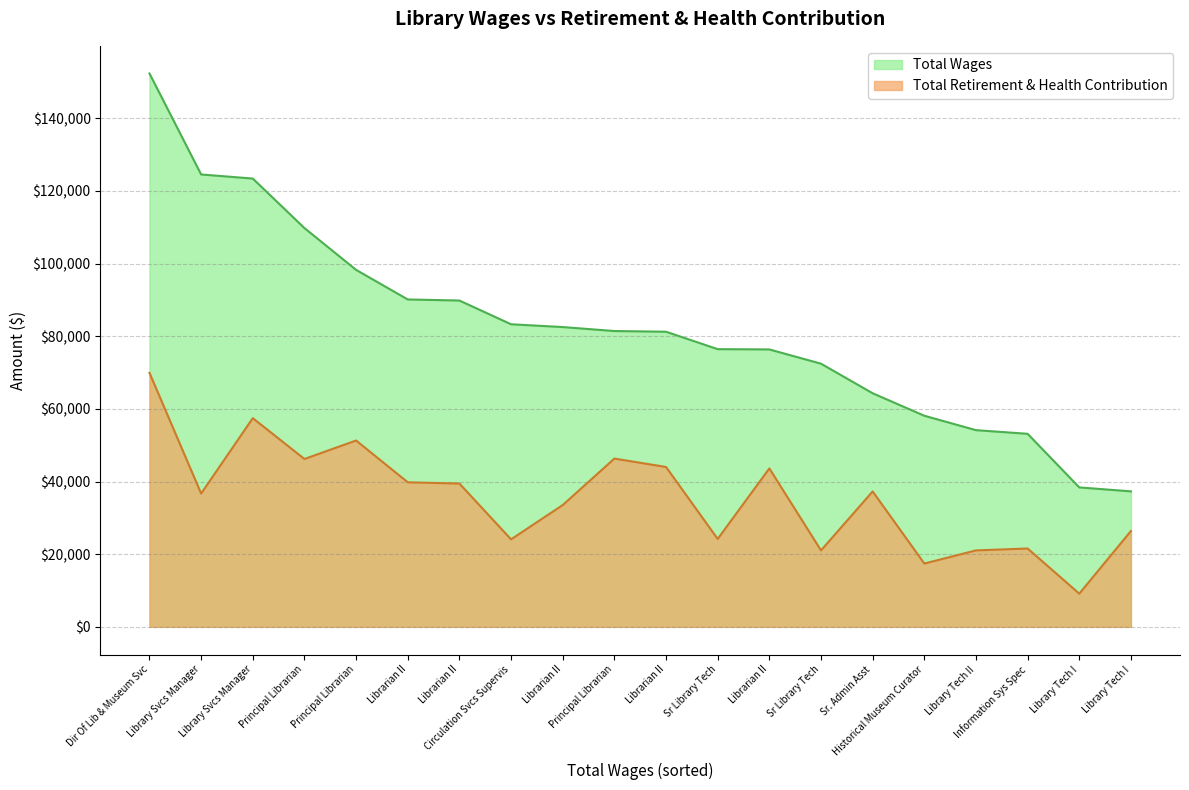

Reading right to left, what are all the values shown in this chart?

Total Wages: Library Tech I=37292	Library Tech I=38376	Information Sys Spec=53129	Library Tech II=54137	Historical Museum Curator=58102	Sr. Admin Asst=64290	Sr Library Tech=72431	Librarian II=76354	Sr Library Tech=76432	Librarian II=81227	Principal Librarian=81417	Librarian II=82513	Circulation Svcs Supervis=83281	Librarian II=89812	Librarian II=90111	Principal Librarian=98248	Principal Librarian=109756	Library Svcs Manager=123381	Library Svcs Manager=124512	Dir Of Lib & Museum Svc=152299
Total Retirement & Health Contribution: Library Tech I=26377	Library Tech I=9137	Information Sys Spec=21564	Library Tech II=21041	Historical Museum Curator=17424	Sr. Admin Asst=37272	Sr Library Tech=21034	Librarian II=43606	Sr Library Tech=24189	Librarian II=43999	Principal Librarian=46313	Librarian II=33519	Circulation Svcs Supervis=24083	Librarian II=39441	Librarian II=39786	Principal Librarian=51286	Principal Librarian=46204	Library Svcs Manager=57438	Library Svcs Manager=36691	Dir Of Lib & Museum Svc=69909